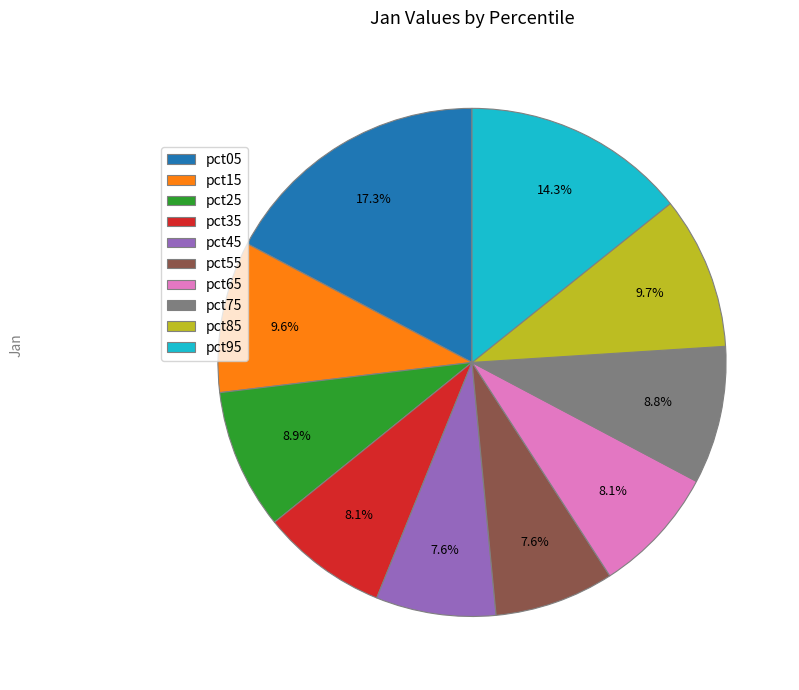

Combined, do pct85 and pct05 account for over 50%?

No